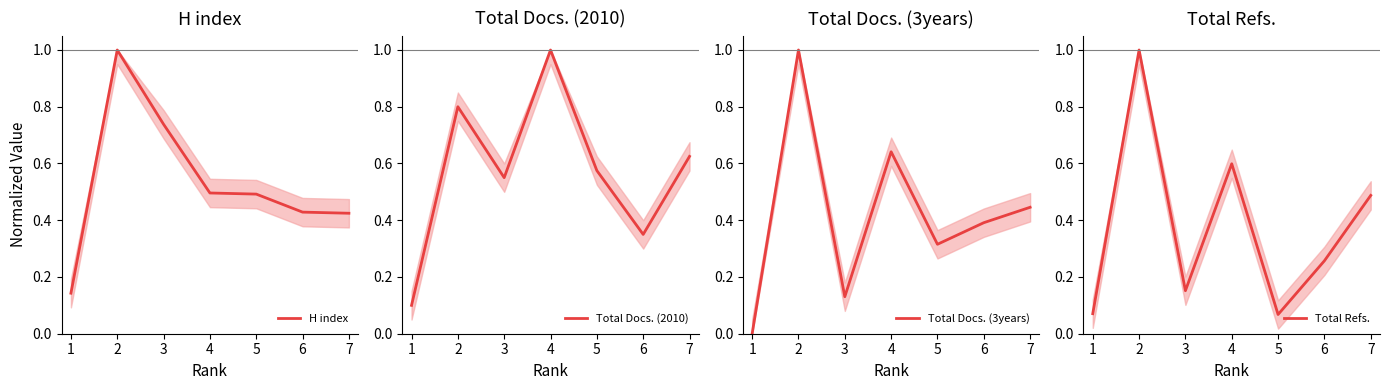

What is the maximum value for H index?

1.0